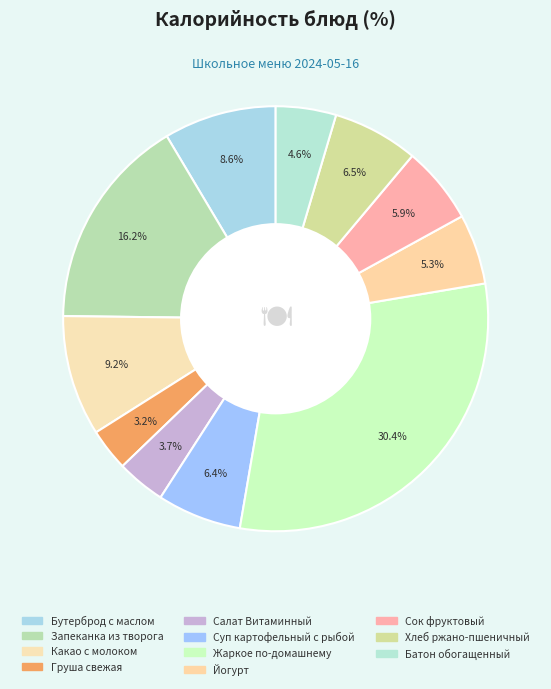

How many slices are in this pie chart?

11